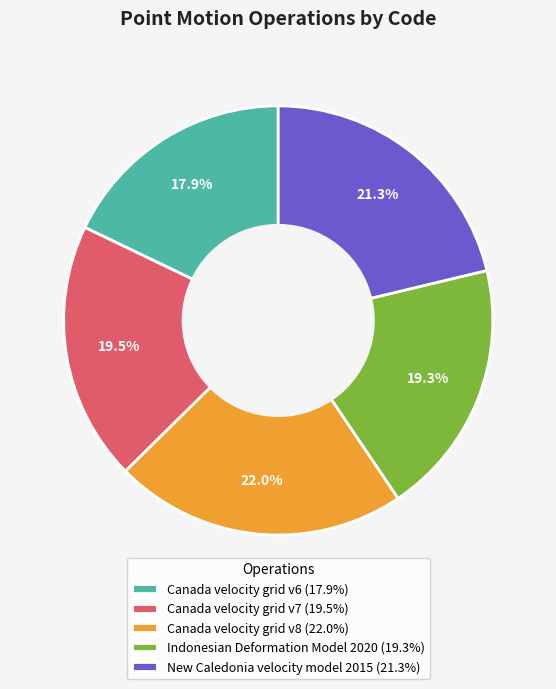

To the nearest percent, what is the difference between the largest and smallest slice percentages?

4%